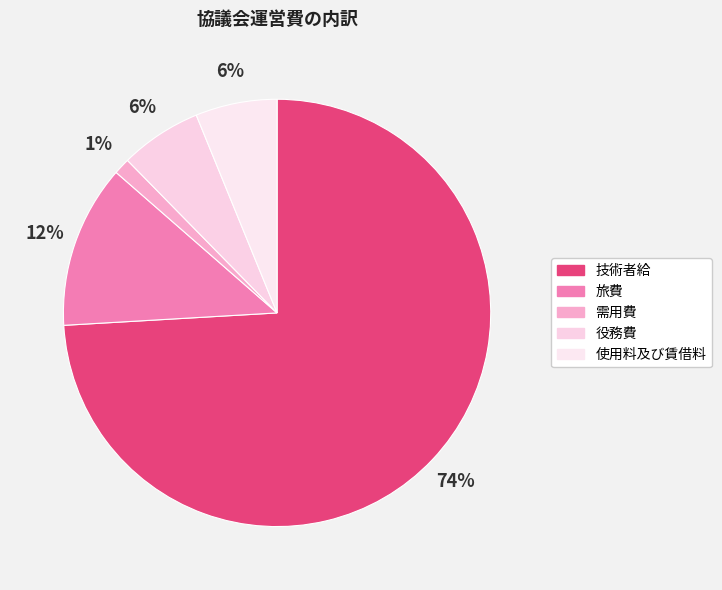

To the nearest percent, what portion does 需用費 represent?

1%